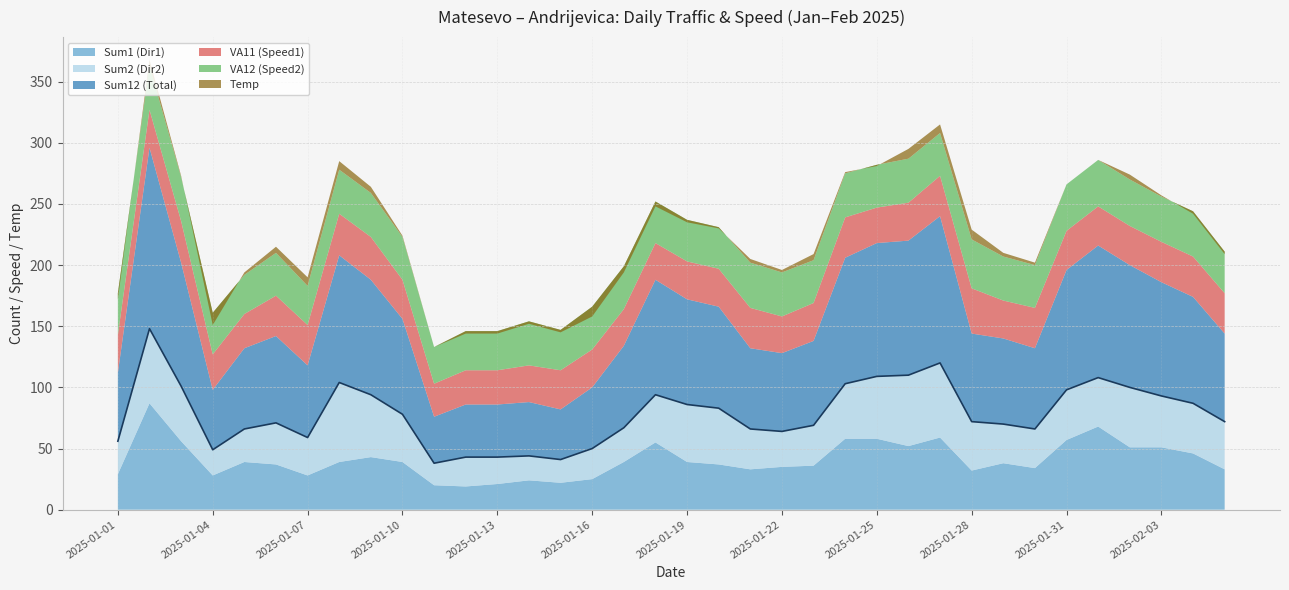

What is the value of the Sum2 (Dir2) point at the 15th from the left?

19